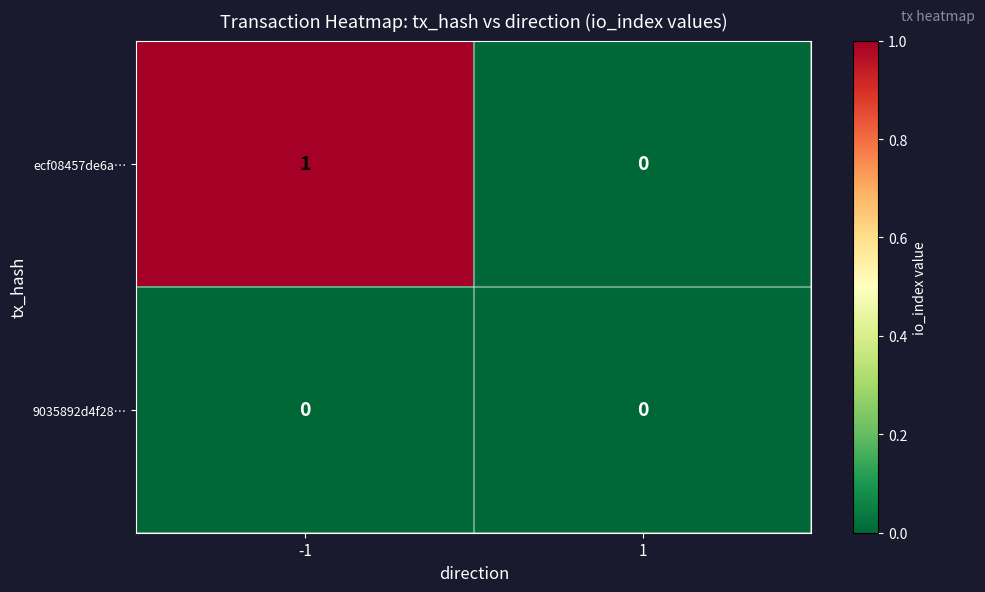

At -1, list the series in order from largest to smallest.

ecf08457de6a…, 9035892d4f28…